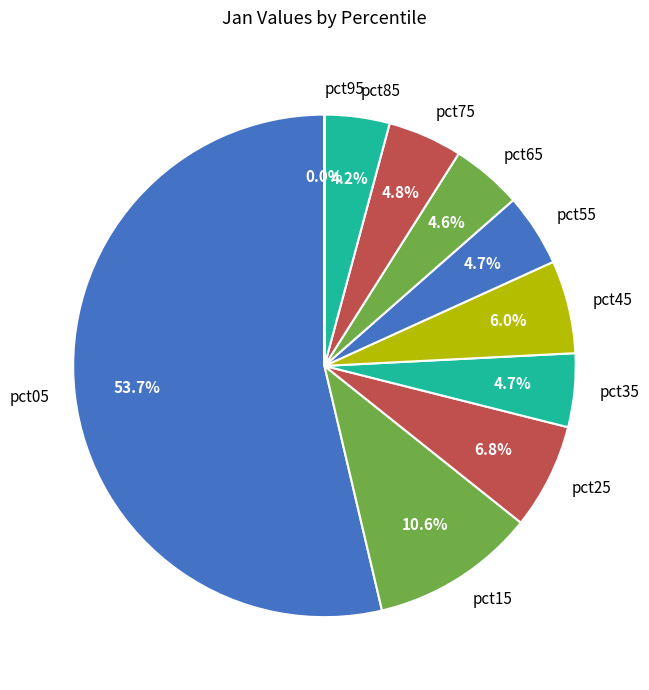

To the nearest percent, what percentage of the pie is pct25?

7%